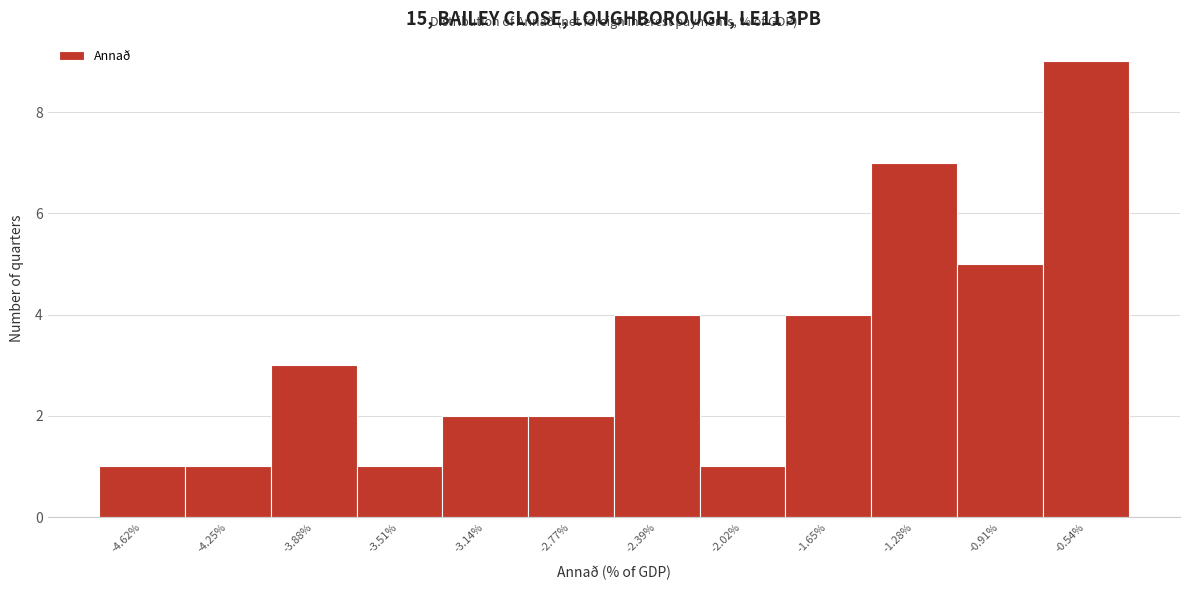

Reading left to right, transcribe this chart: for each bar, give the range it covers on the x-axis and its height. Neither the bar edges nor the heights are printed on the chart, so give them approximately, as read against the axes.

-4.80 to -4.45: 1
-4.45 to -4.05: 1
-4.05 to -3.70: 3
-3.70 to -3.30: 1
-3.30 to -2.95: 2
-2.95 to -2.60: 2
-2.60 to -2.20: 4
-2.20 to -1.85: 1
-1.85 to -1.45: 4
-1.45 to -1.10: 7
-1.10 to -0.70: 5
-0.70 to -0.35: 9